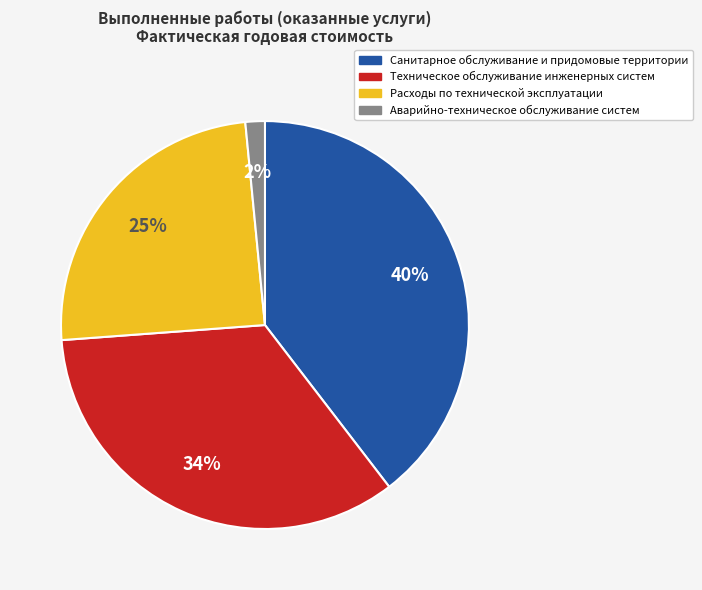

Do Санитарное обслуживание и придомовые территории and Техническое обслуживание инженерных систем together represent more than half of the pie?

Yes